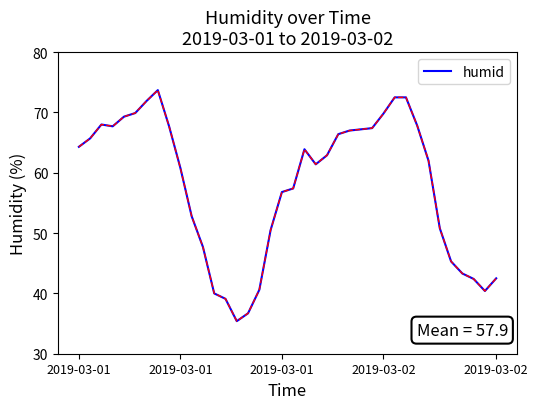

What is the greatest value displayed?

73.7